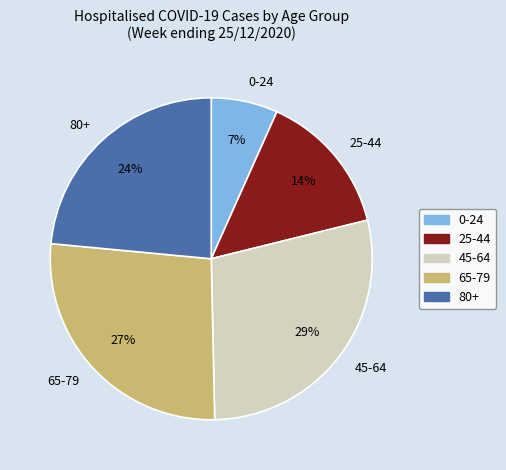

Combined, do 65-79 and 45-64 account for over 50%?

Yes